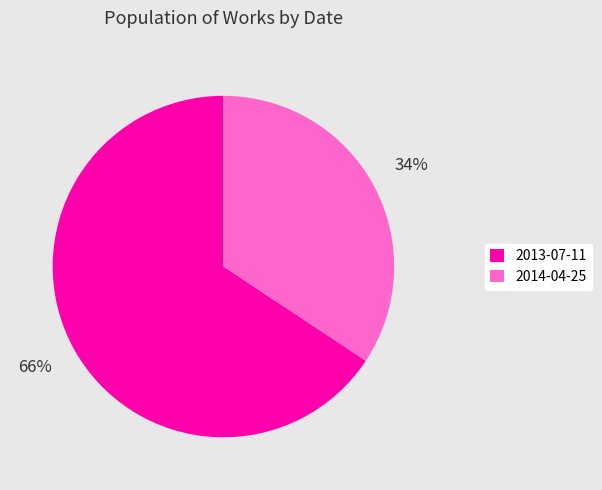

What is the largest slice in the pie chart?

2013-07-11